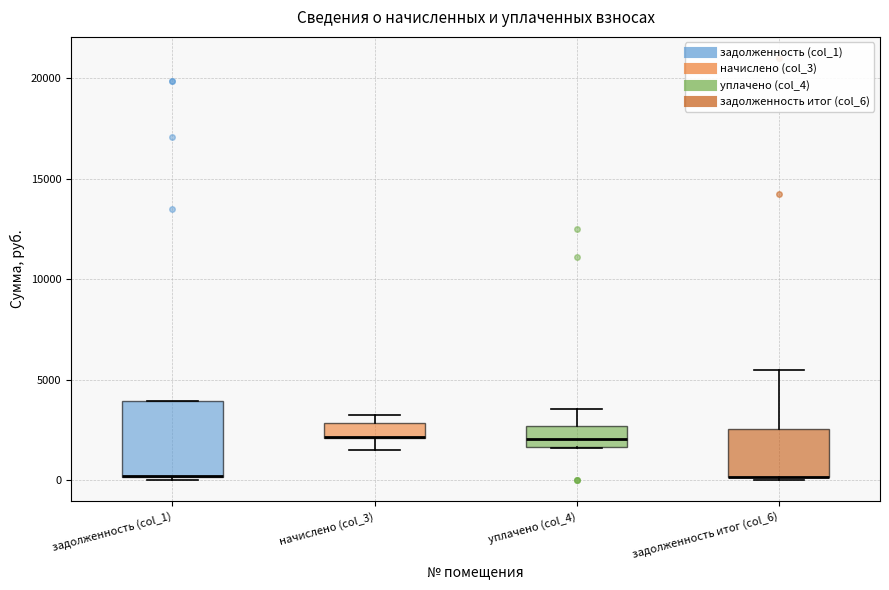

Comparing the boxes themselves (not the whiskers), which one is the tallest?

задолженность (col_1)